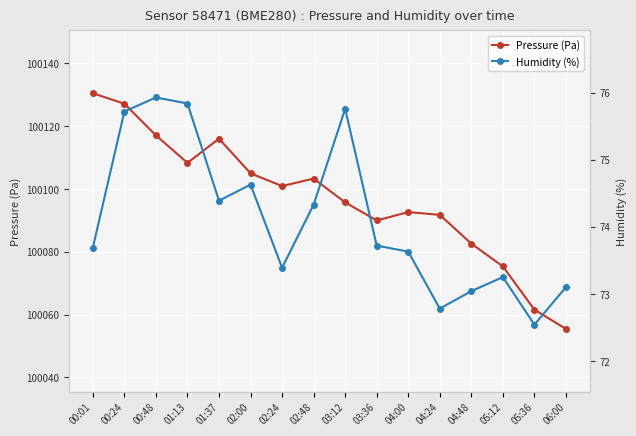

True or false: Pressure (Pa) has more than 2 interior local peaks.

True